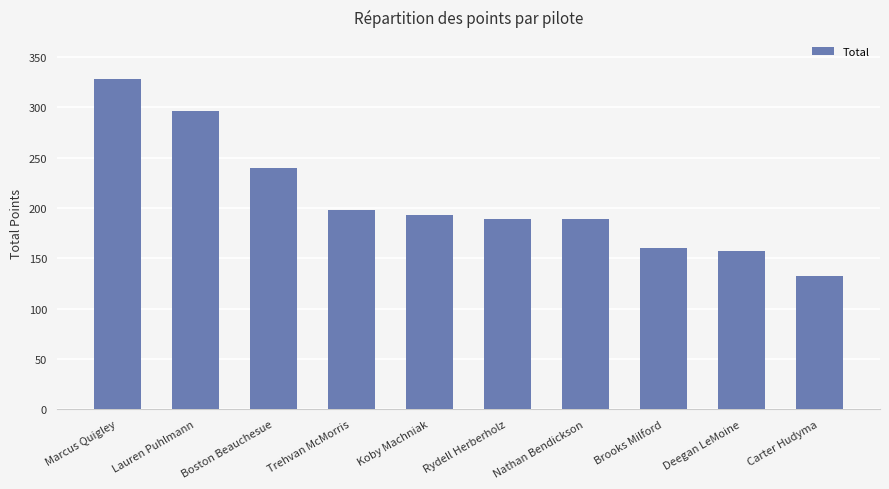

Reading left to right, transcribe all the data shown in this chart.

Marcus Quigley=328	Lauren Puhlmann=296	Boston Beauchesue=240	Trehvan McMorris=198	Koby Machniak=193	Rydell Herberholz=189	Nathan Bendickson=189	Brooks Milford=160	Deegan LeMoine=157	Carter Hudyma=132